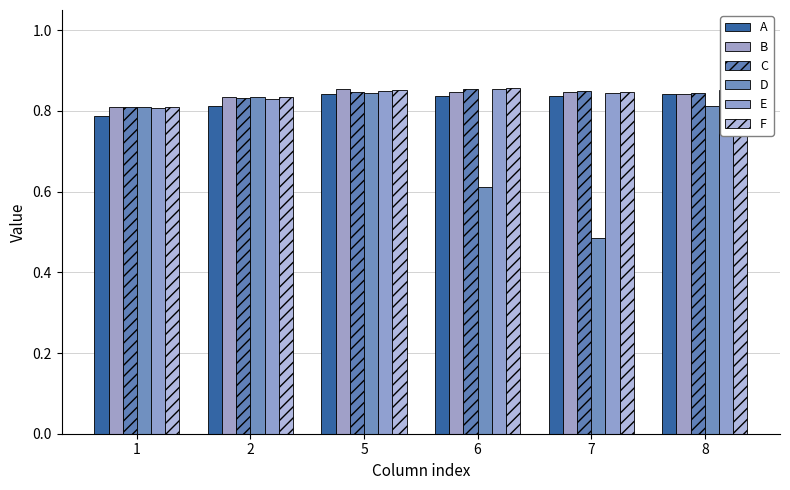

Is it true that D equals 1.0 at 6?

False